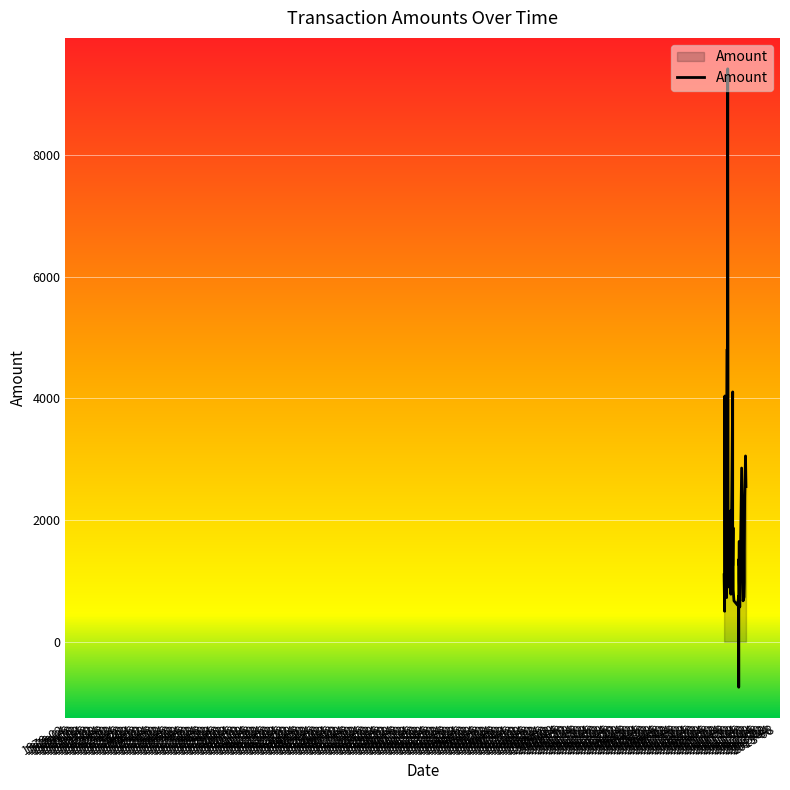

What is the value of the 36th point from the left?

971.5